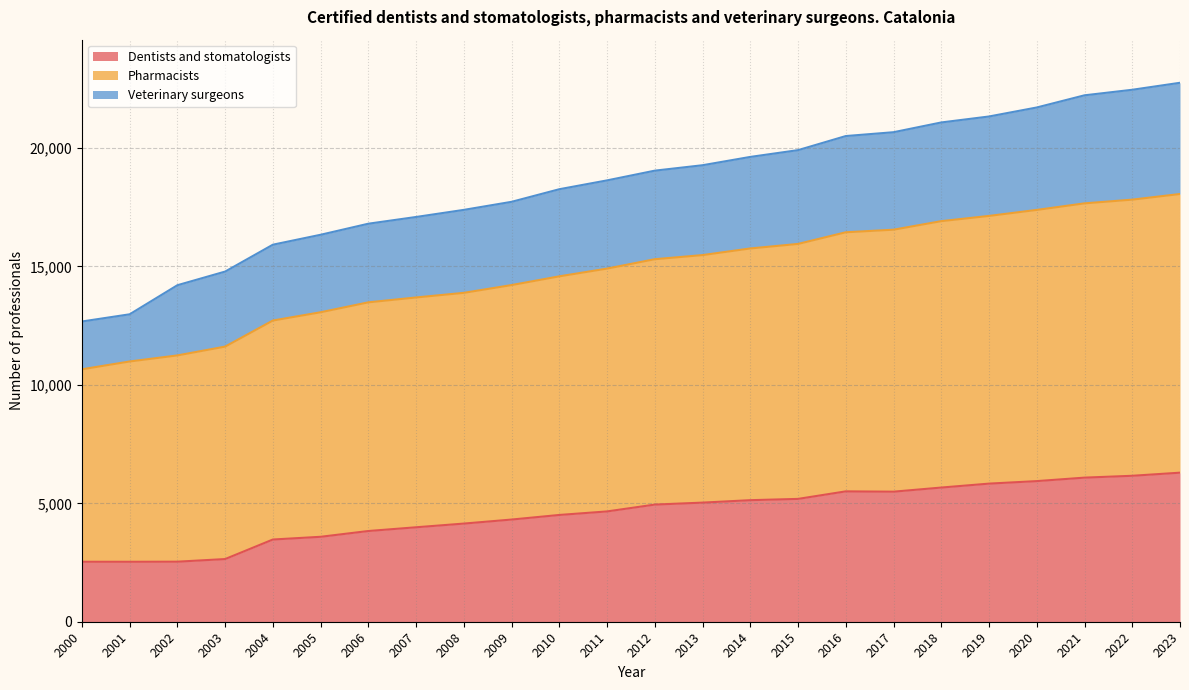

At which category is the sum across all series the highest?

2023